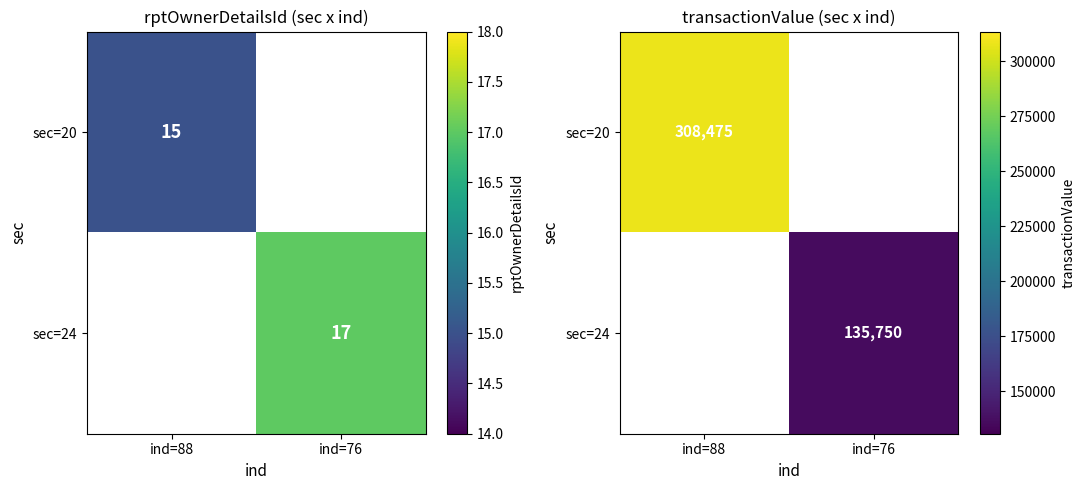

Is it true that sec=24 equals 186323.4 at ind=76?

False